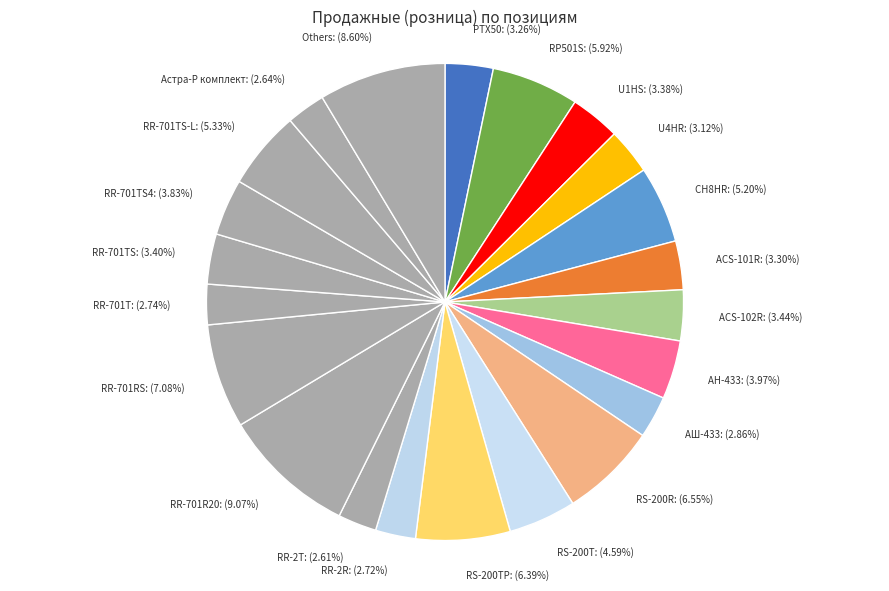

What is the ratio of the value at RS-200R to the value at RR-701TS?

1.9